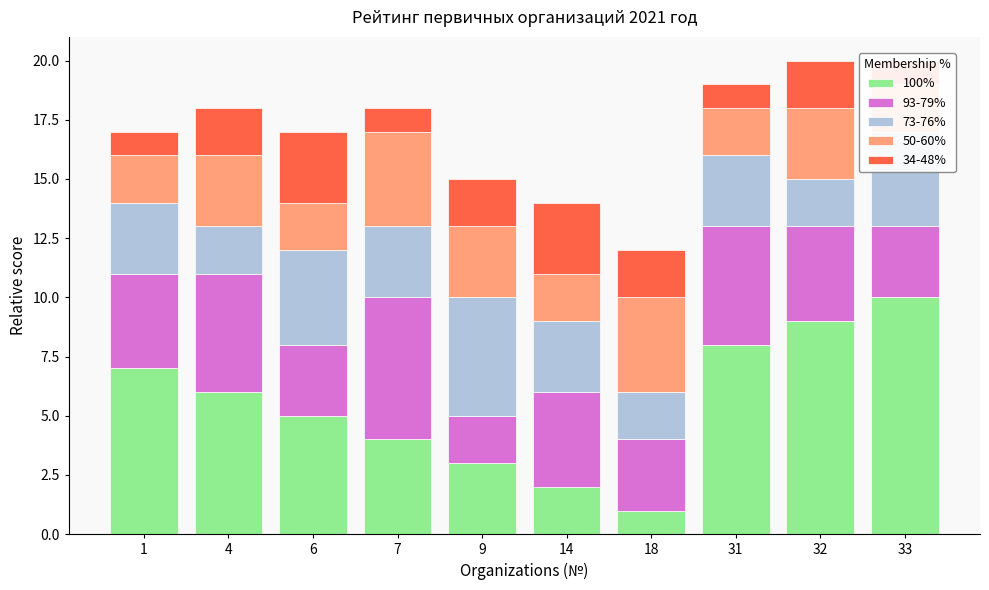

What is the sum of all 73-76% values?

31